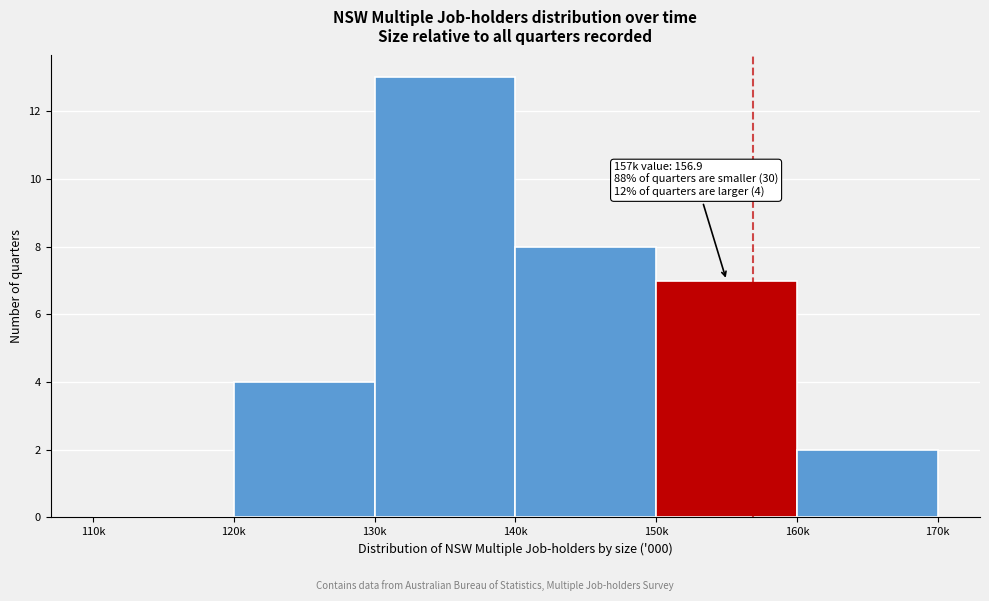

Reading right to left, what are all the values shown in this chart?

160k=2	150k=7	140k=8	130k=13	120k=4	110k=0